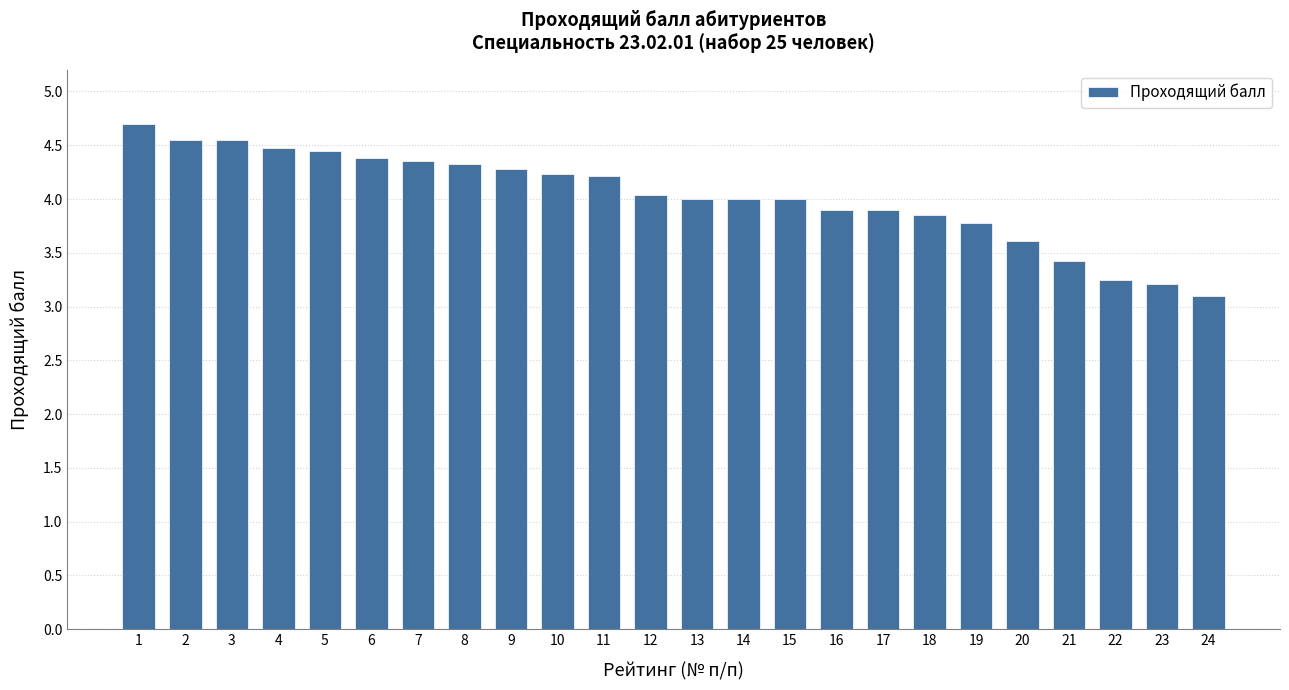

How many bars are there in total?

24